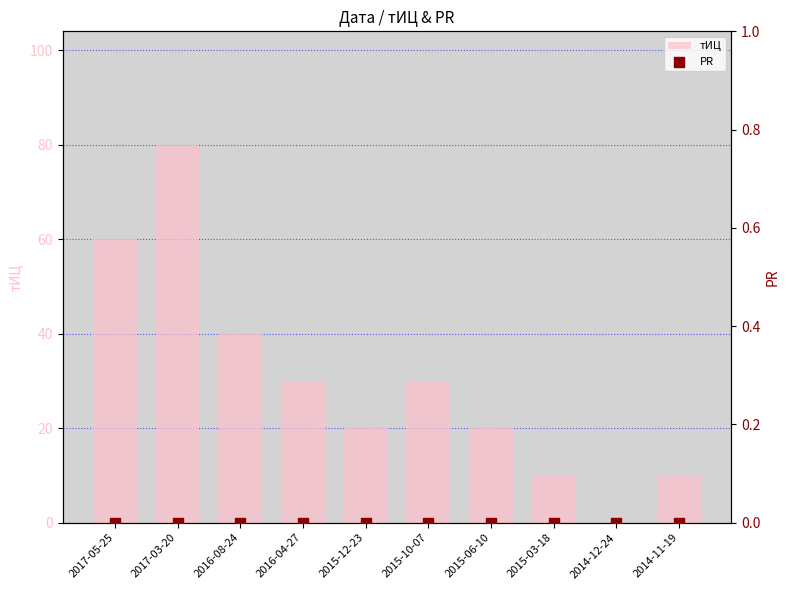

At which category is the sum across all series the highest?

2017-03-20